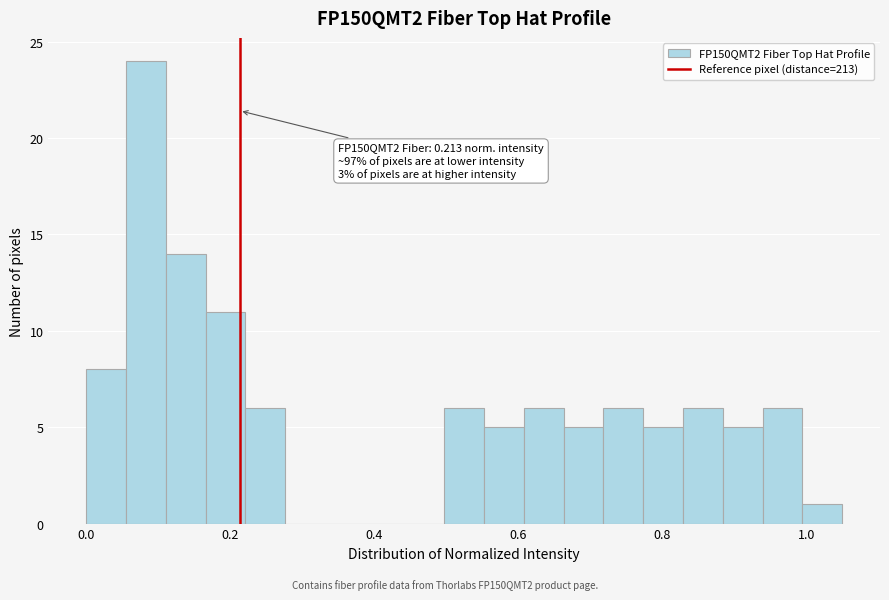

Around what value on the x-axis is the tallest bar? Give the approximate position of its centre, as read against the axis.

0.08